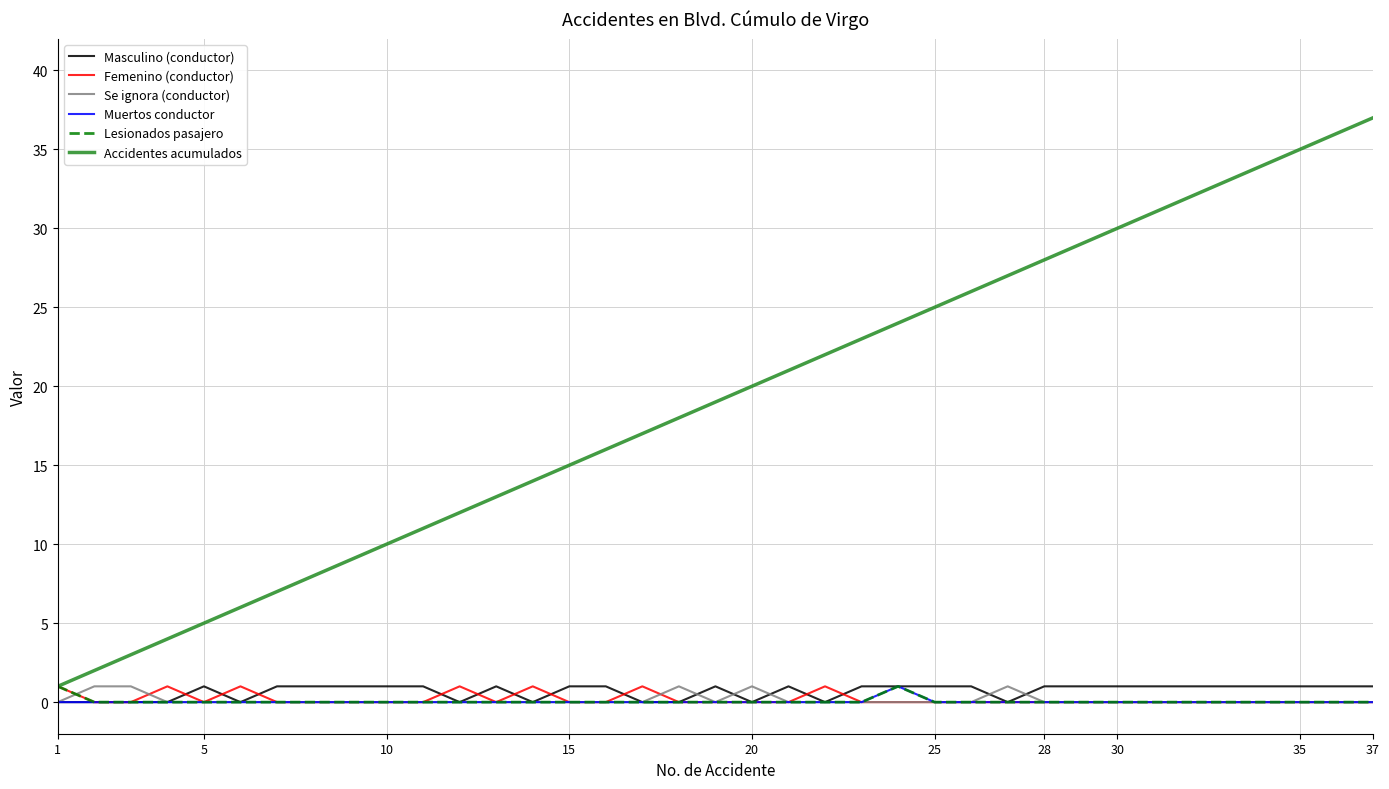

True or false: Accidentes acumulados has more than 2 interior local peaks.

False